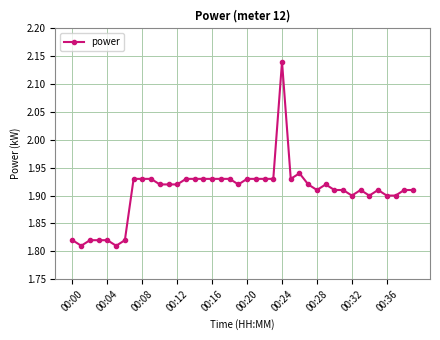

True or false: the data has more than 2 interior local peaks.

True